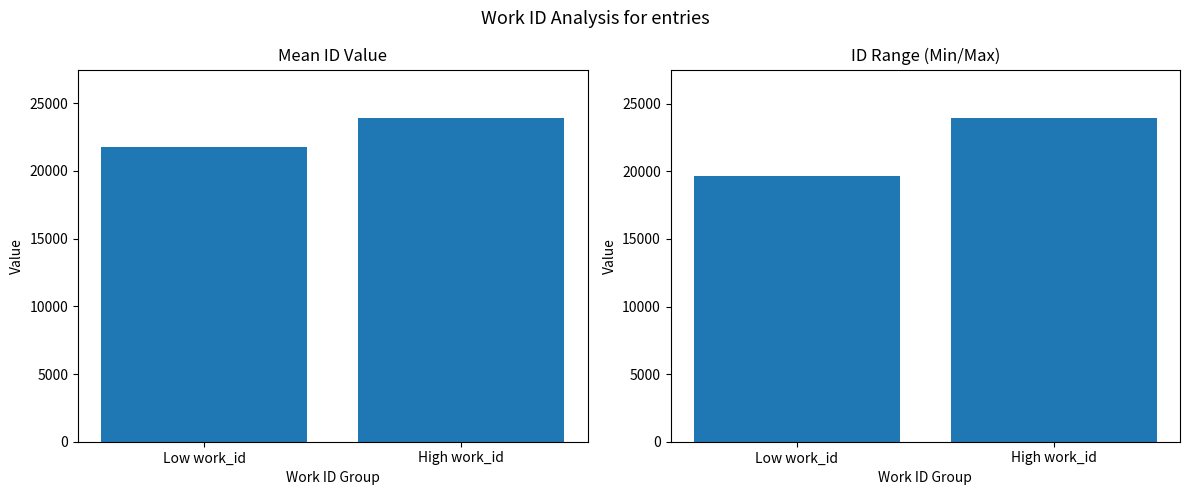

List the labels in order of ID Range value, smallest first.

Low work_id, High work_id